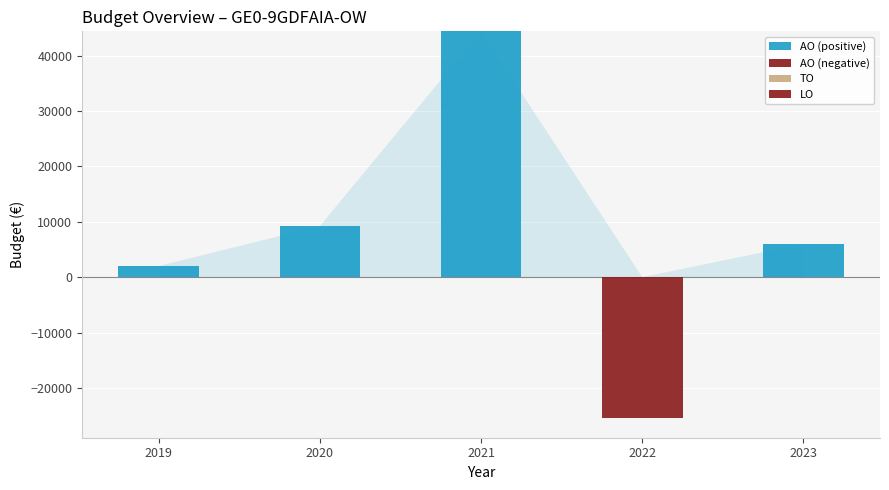

Does the chart contain any negative values?

Yes